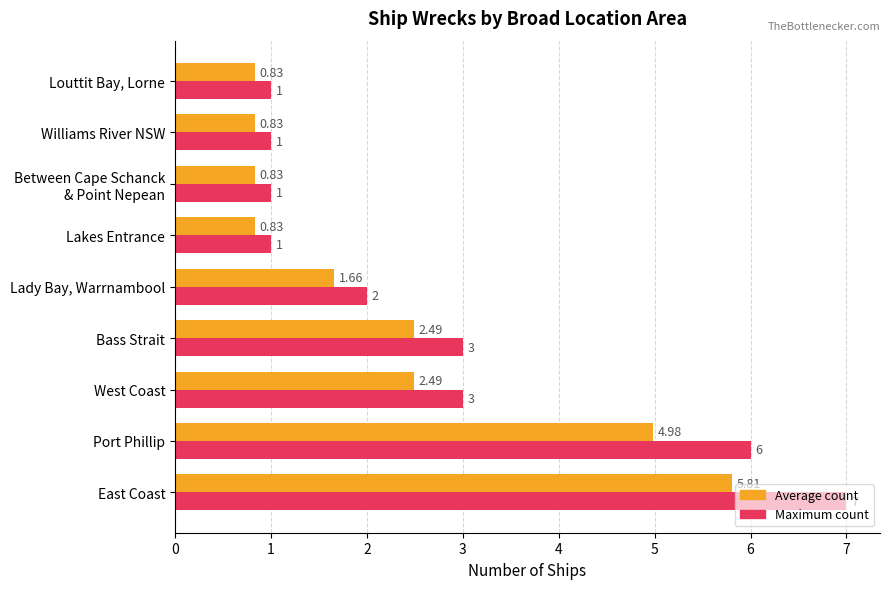

What is the sum of the Maximum count values at West Coast and Louttit Bay, Lorne?

4.0